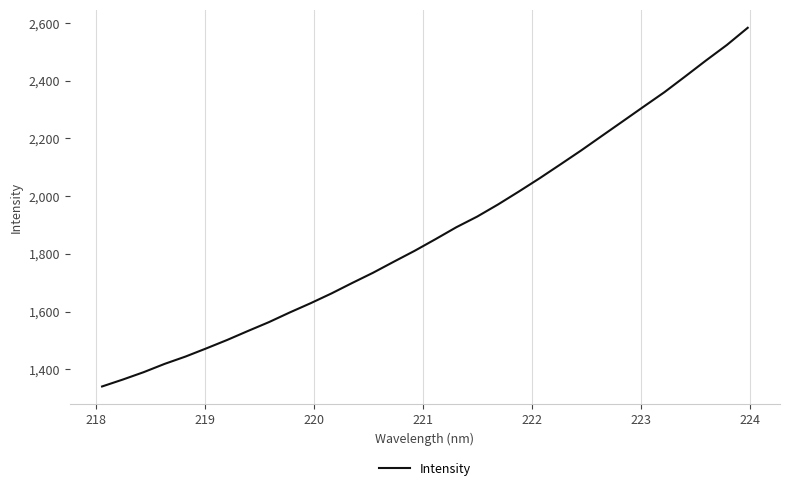

What is the minimum value shown in the chart?

1340.4